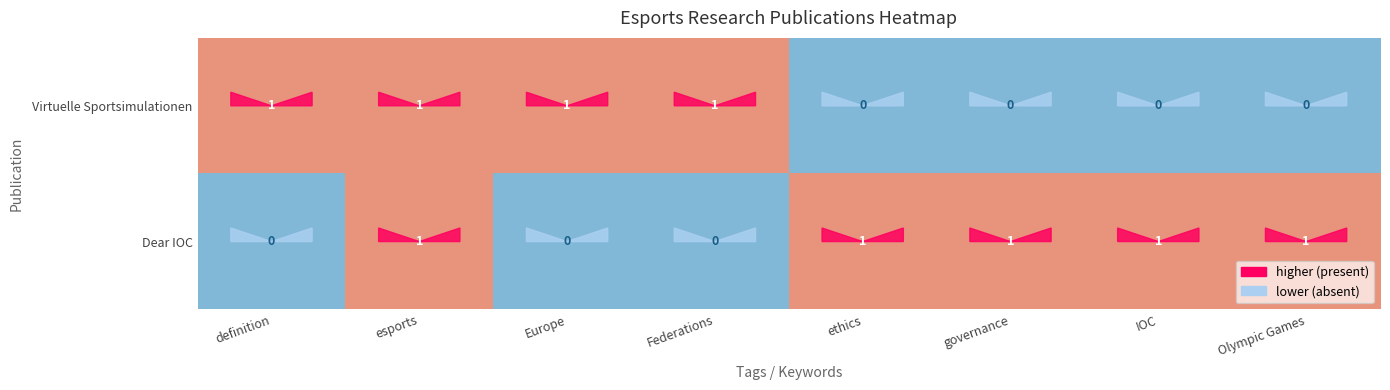

What is the sum of all Dear IOC values?

5